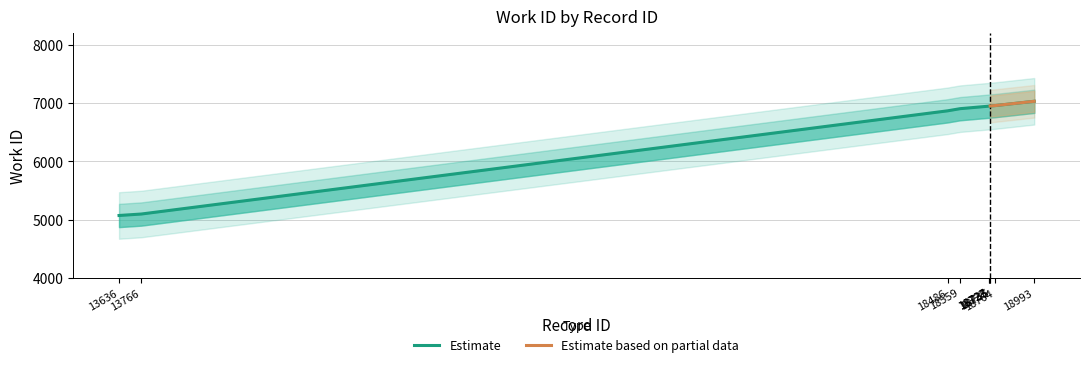

What is the smallest value displayed?

5070